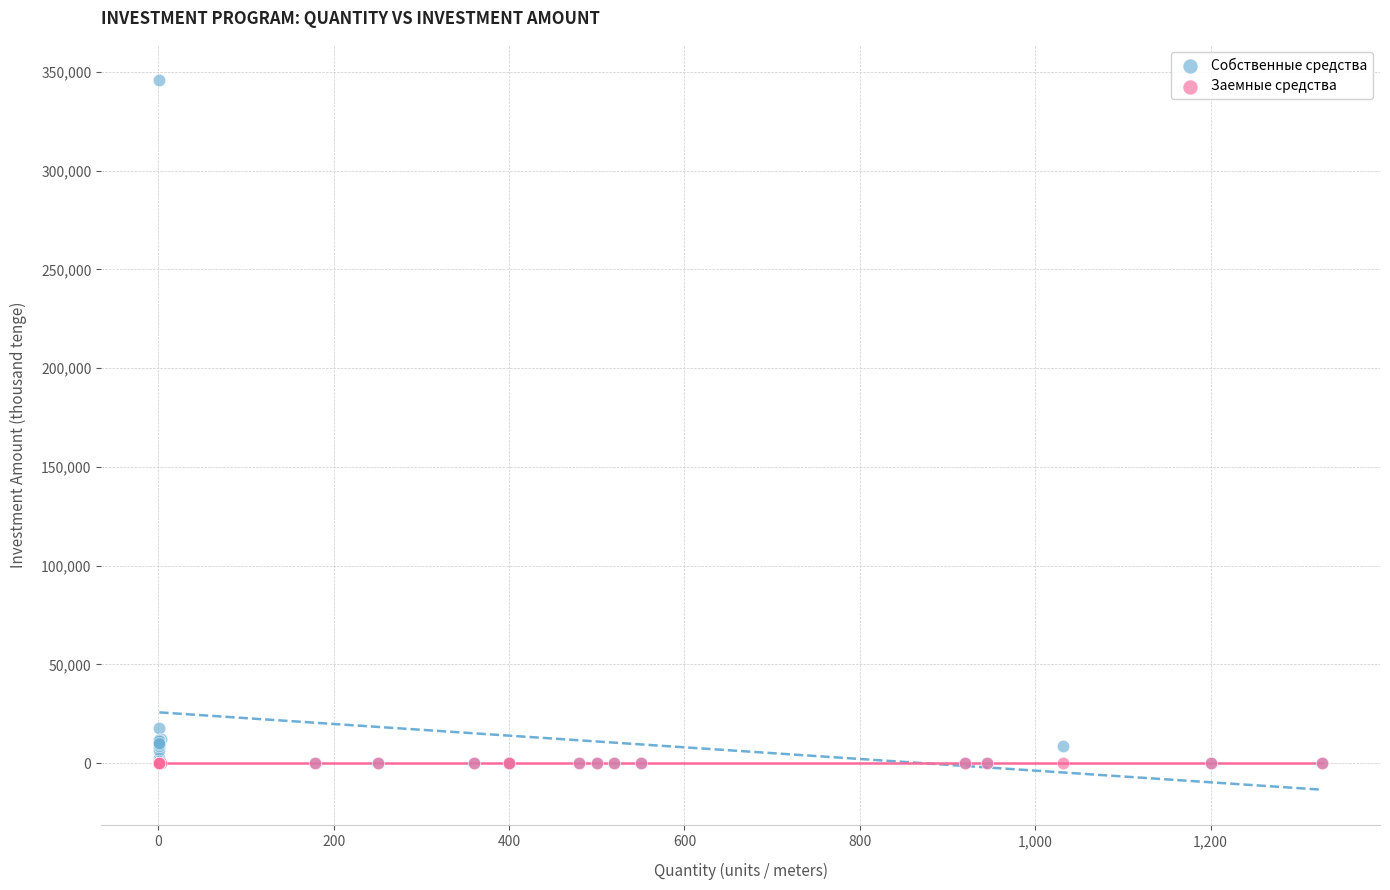

Which series reaches the maximum Y coordinate?

Собственные средства